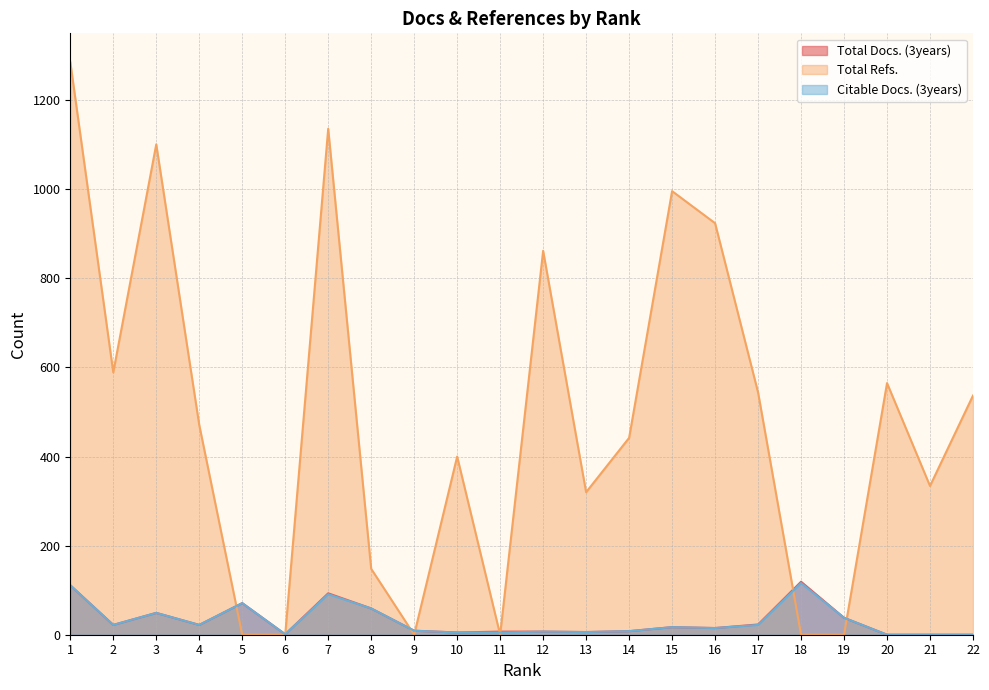

Where is the first local minimum for Citable Docs. (3years)?

2